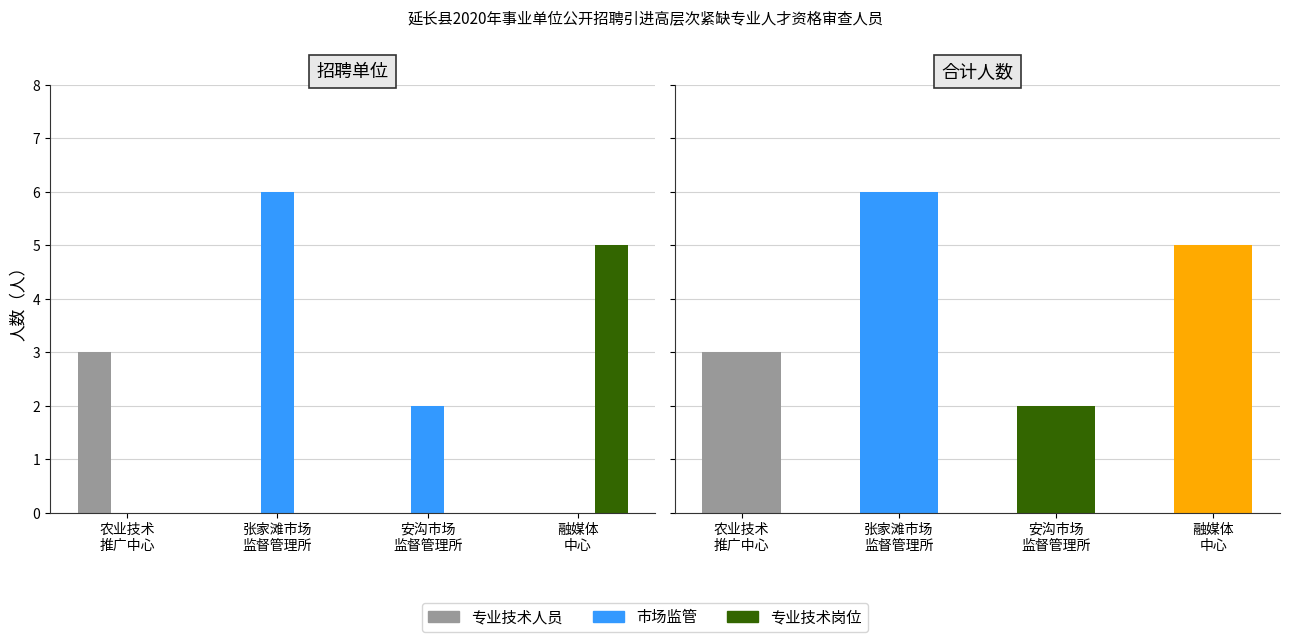

List the series in order of their overall mean, lowest first.

专业技术人员, 专业技术岗位, 市场监管